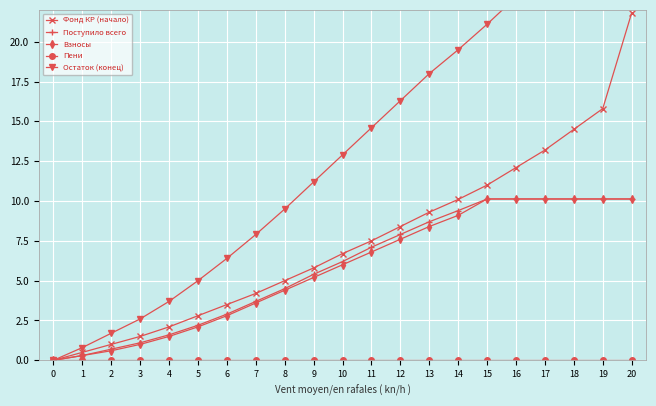

At 19, list the series in order from largest to smallest.

Остаток (конец), Фонд КР (начало), Поступило всего, Взносы, Пени